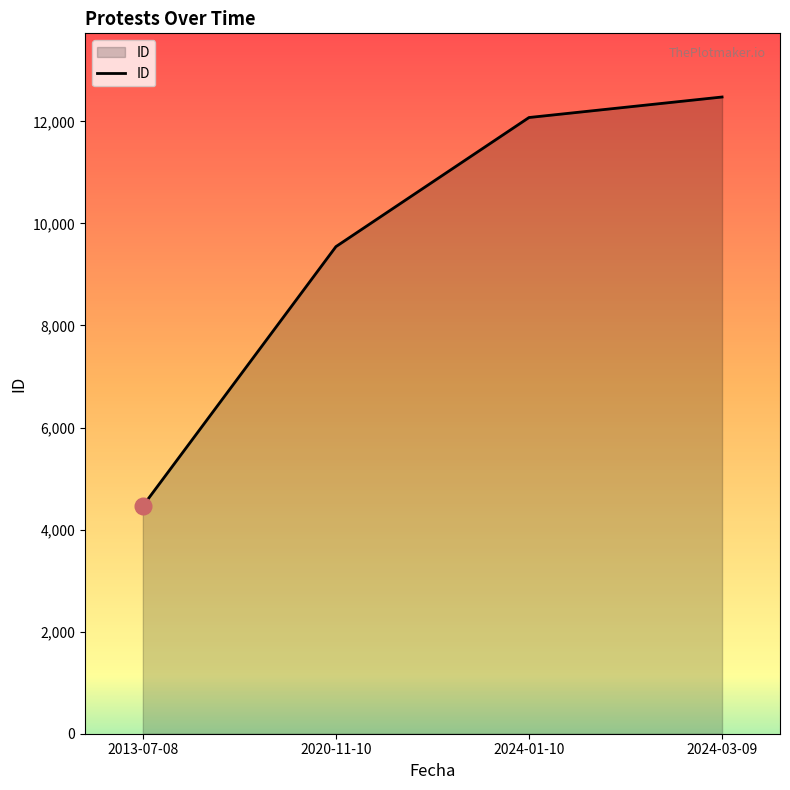

At which label is the value closest to 8469?

2020-11-10